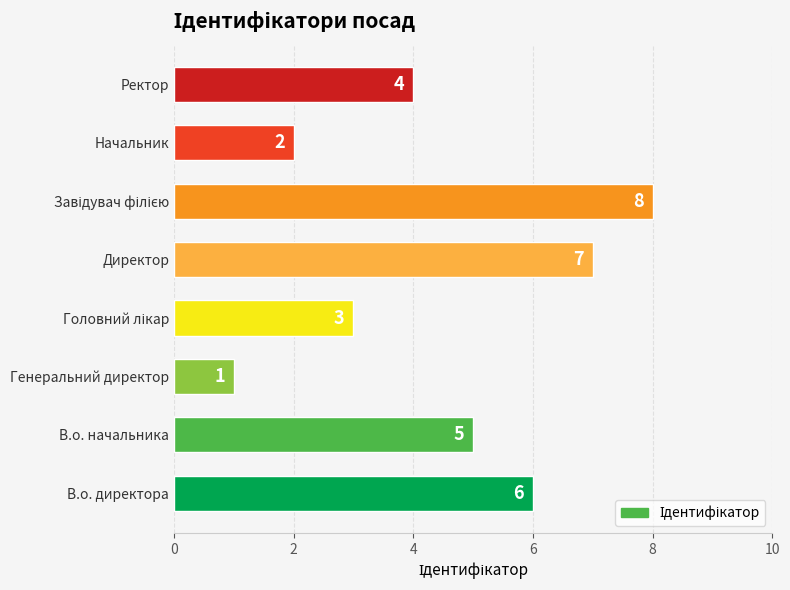

What is the sum of all values?

36